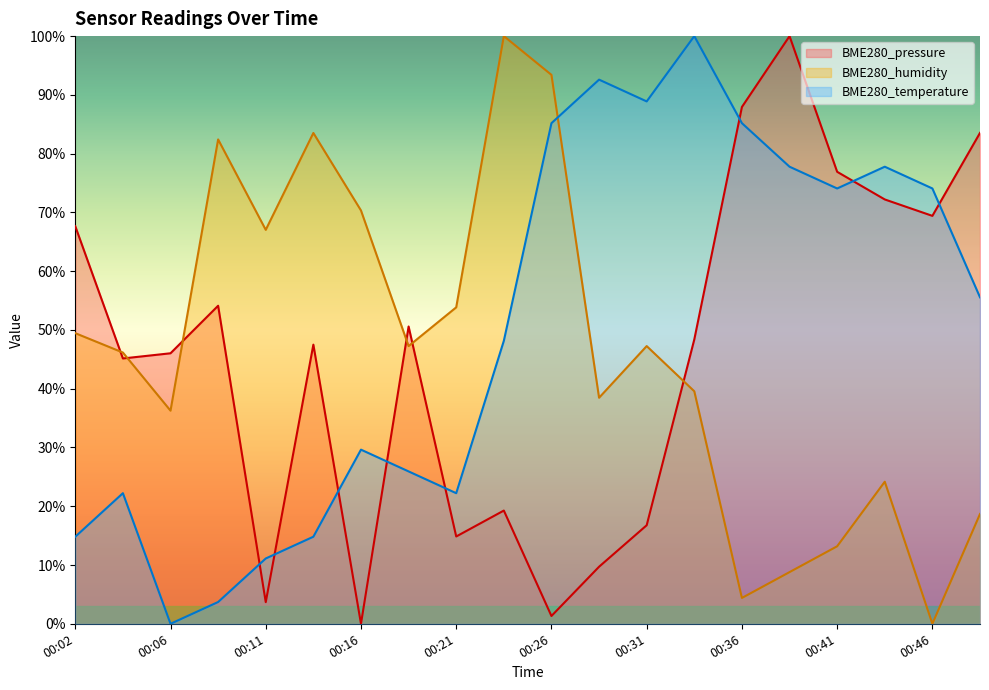

In BME280_pressure, how many points are higher than both neighbors (excluding endpoints)?

5